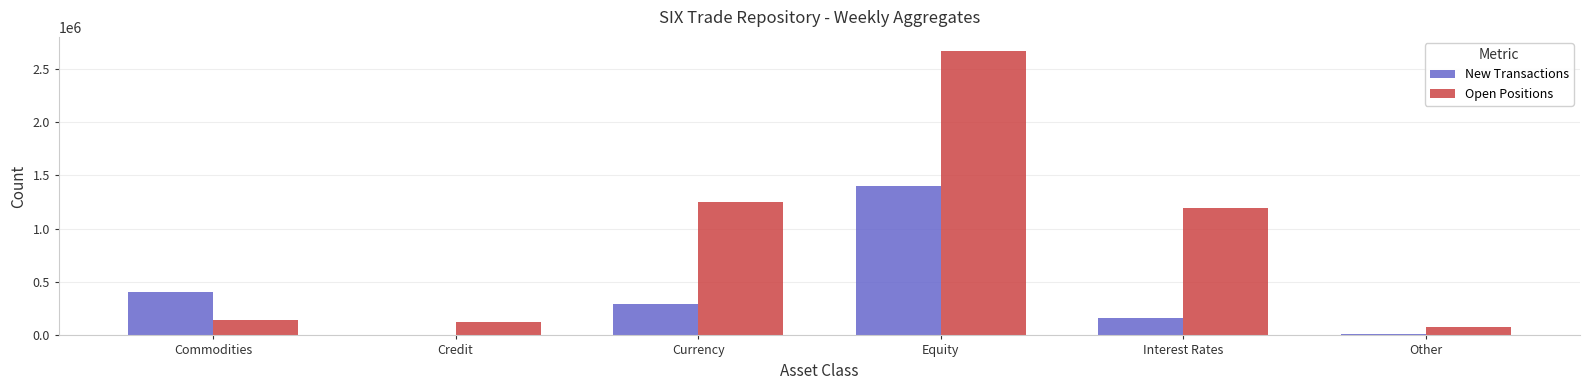

The value of New Transactions at Equity is 1399550. True or false?

True